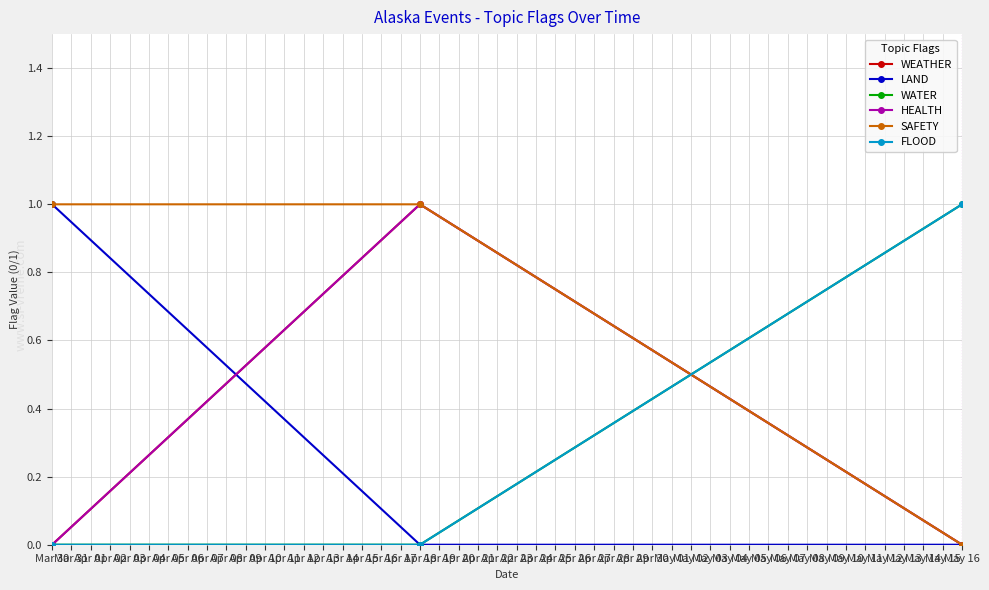

At which label is HEALTH closest to 0?

Mar 30